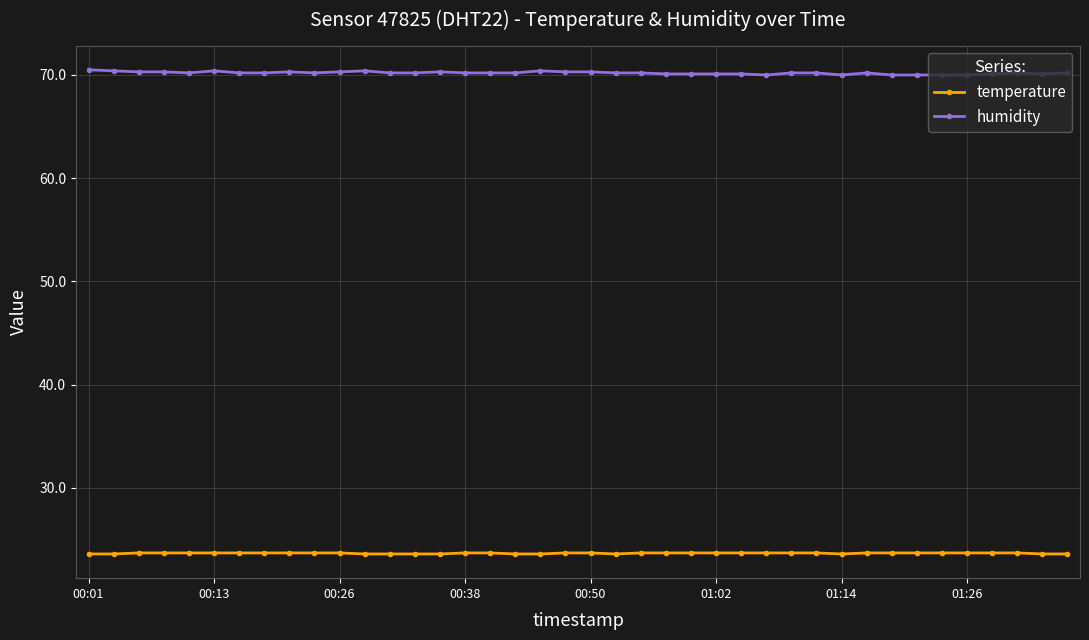

True or false: temperature and humidity cross at least once.

False